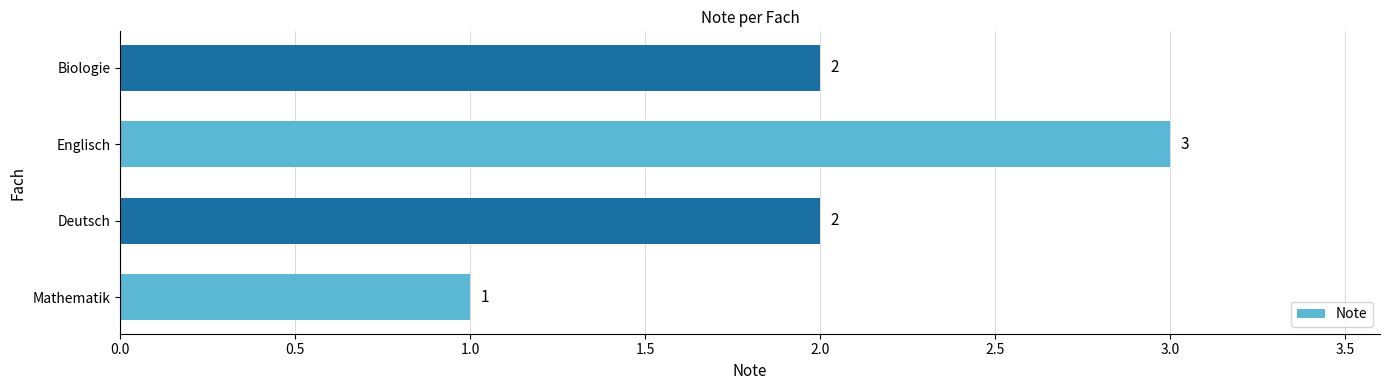

How many values are below 2?

1